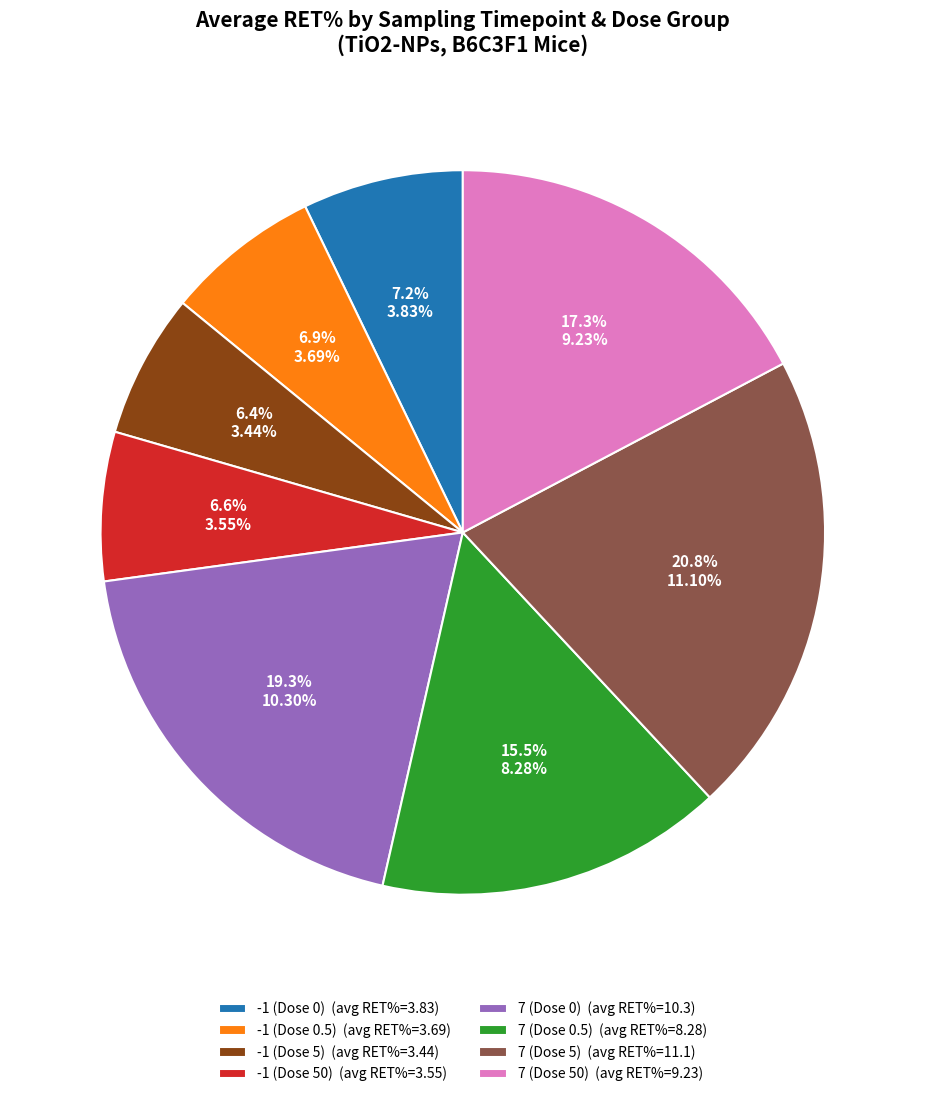

Count the number of slices in the pie.

8